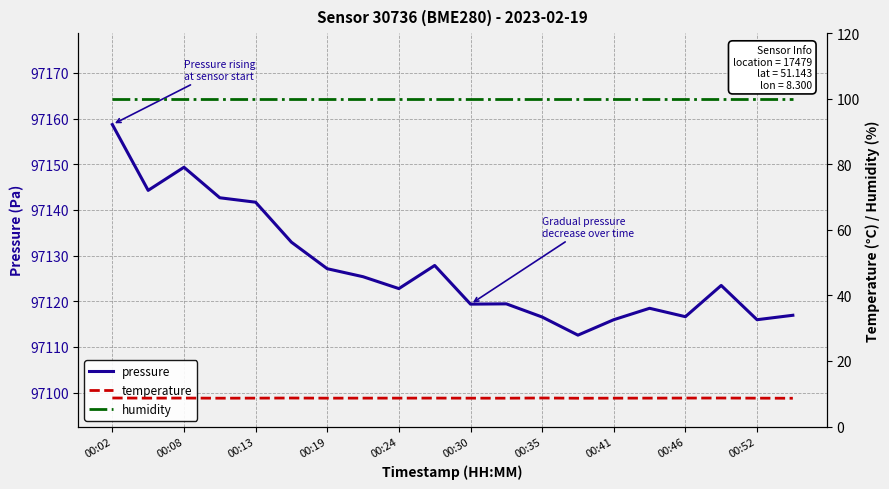

What is the difference between the maximum and minimum values in the temperature series?

0.1